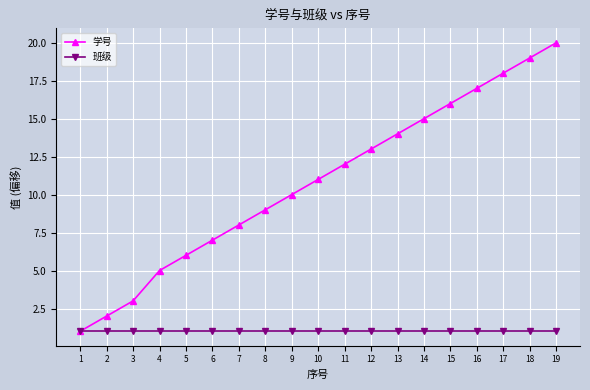

What is the sum of the 班级 values at 7 and 14?

2